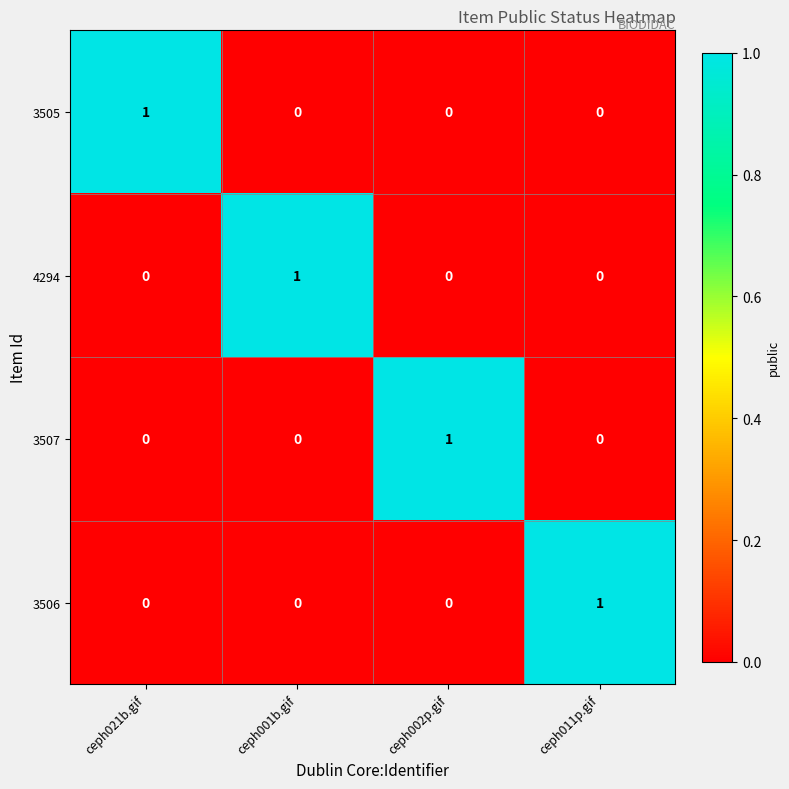

At how many categories does at least one series exceed 0?

4